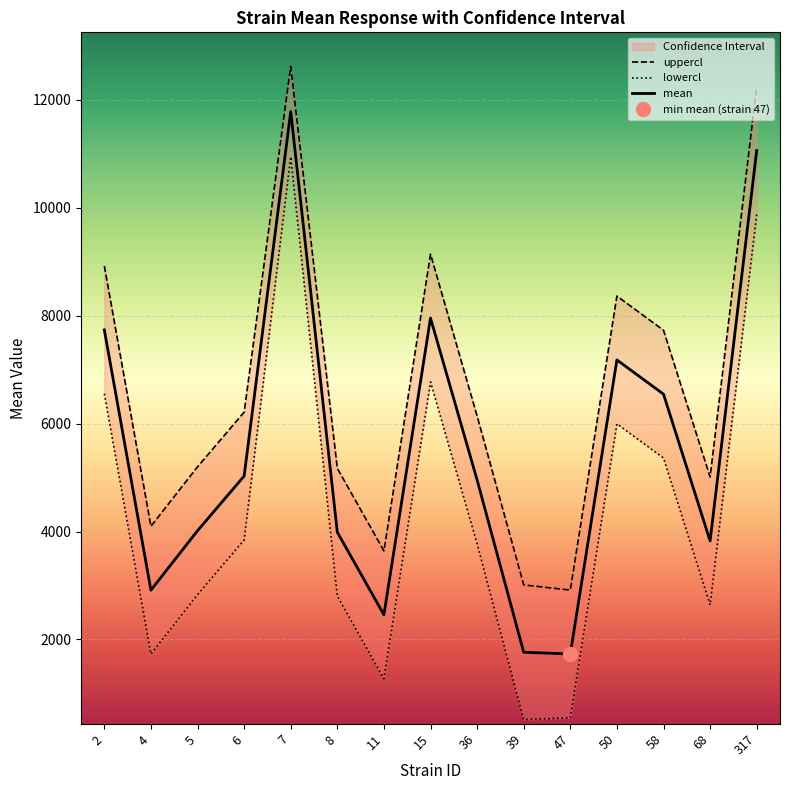

What is the difference between the maximum and minimum values in the mean series?

10052.1